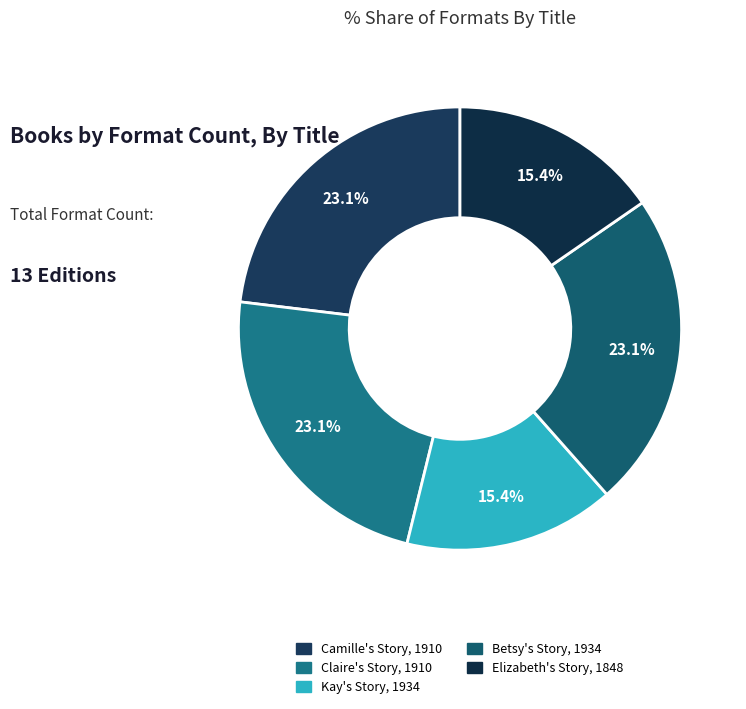

Count the number of slices in the pie.

5